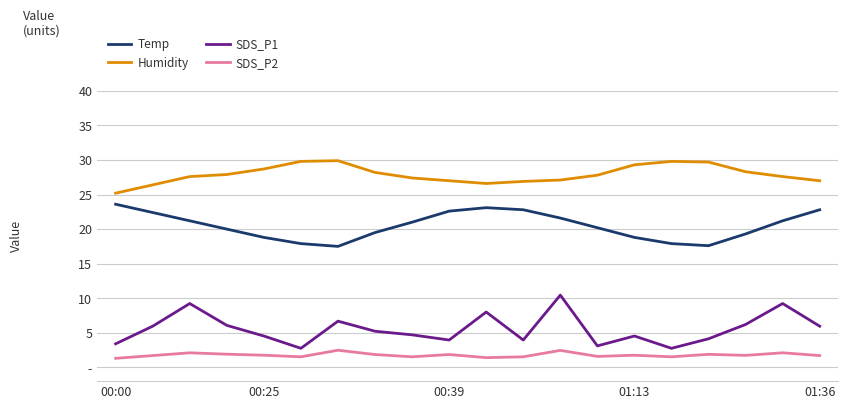

Is this an area chart (filled region under the line)?

No